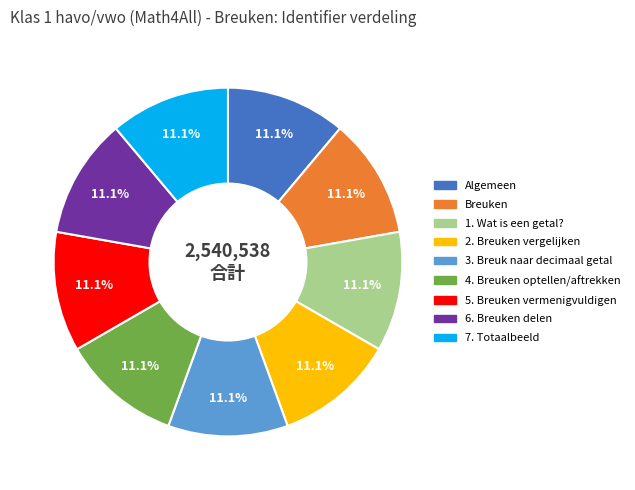

Approximately how many times larger is the value at 2. Breuken vergelijken compared to 7. Totaalbeeld?

1.0